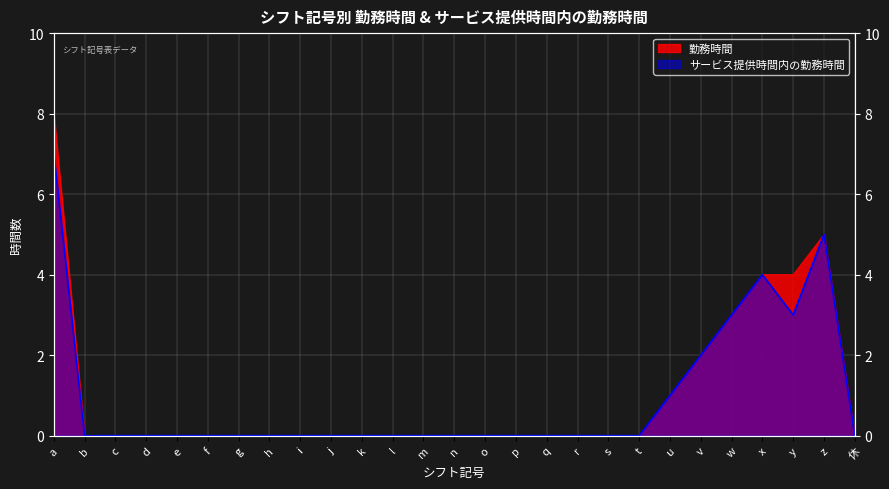

Is it true that サービス提供時間内の勤務時間 equals -4 at j?

False